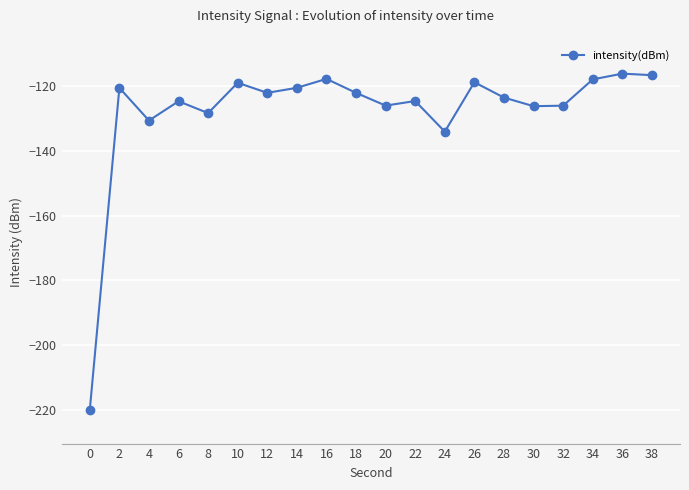

What is the change in value from 32 to 36?

+9.9